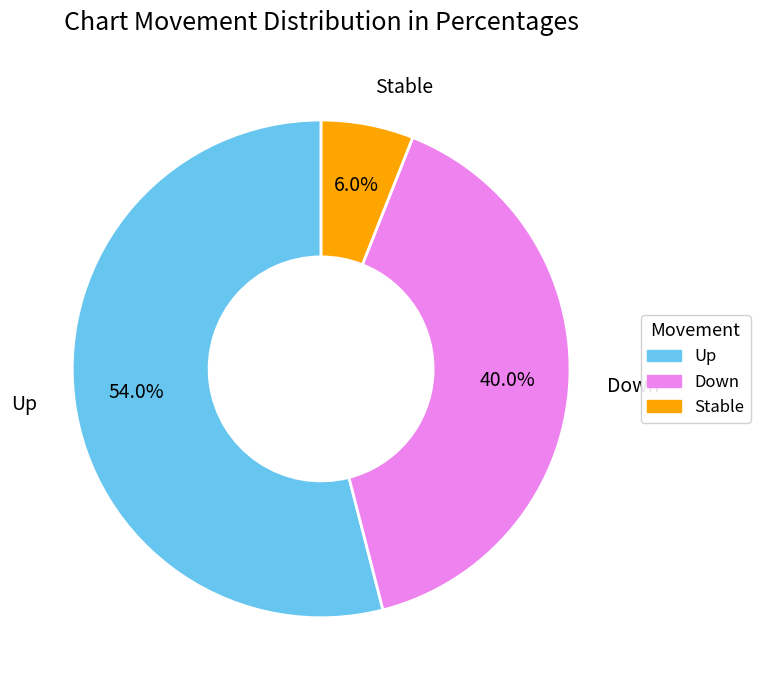

Is there any slice that represents more than half of the pie?

Yes